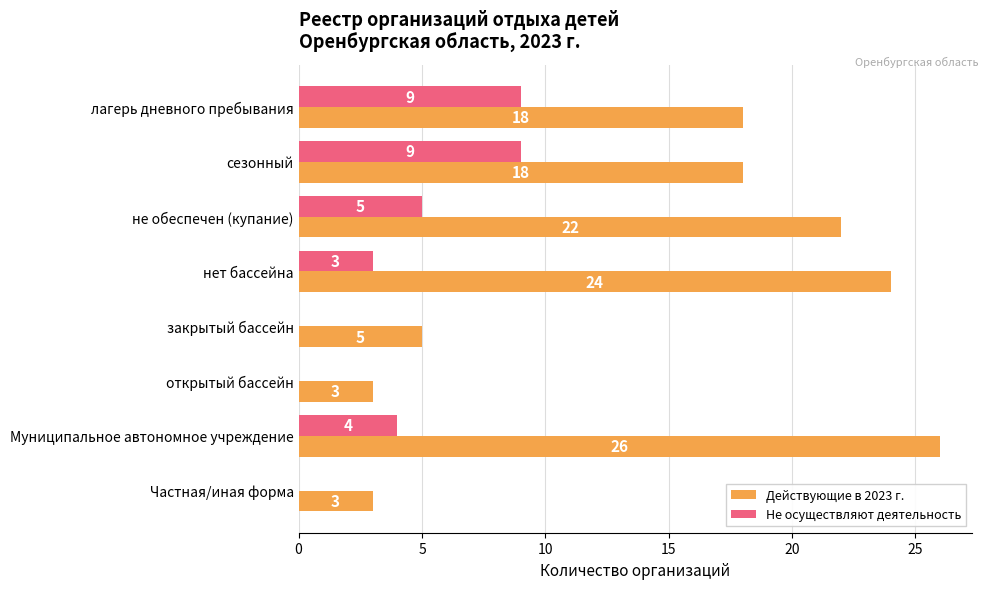

What is the average value of the Действующие в 2023 г. series?

15